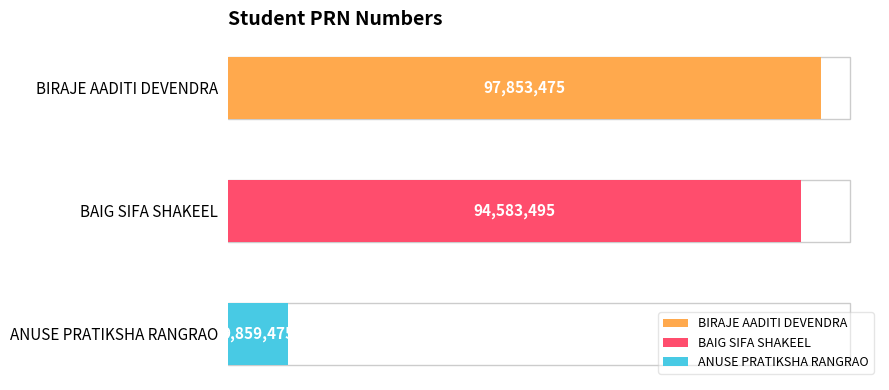

Which category has the highest value across all series?

BIRAJE AADITI DEVENDRA